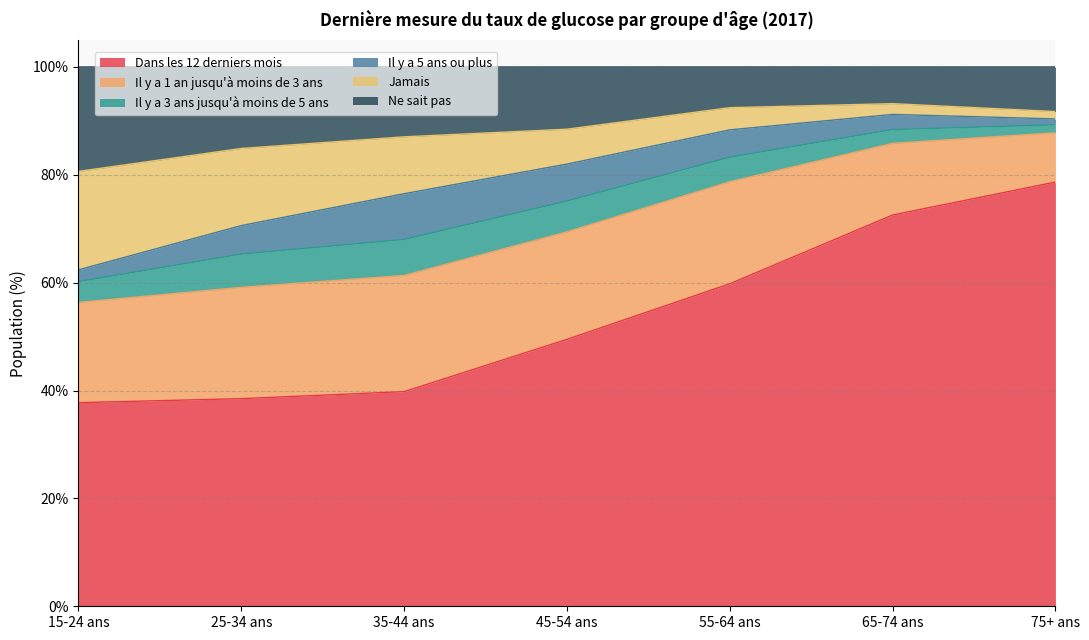

True or false: Dans les 12 derniers mois and Jamais cross at least once.

False